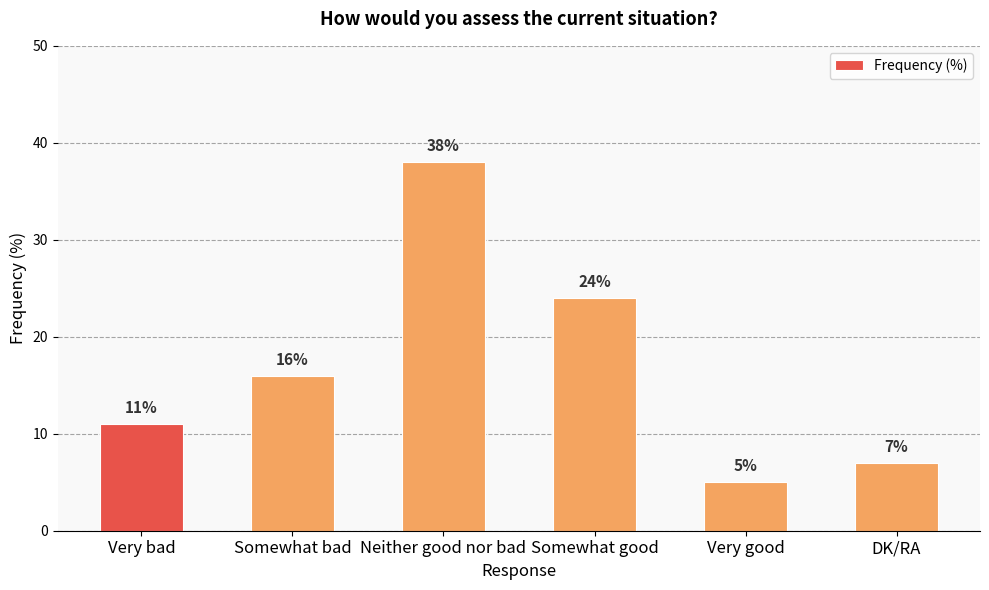

What is the change in value from Very bad to Somewhat good?

+13